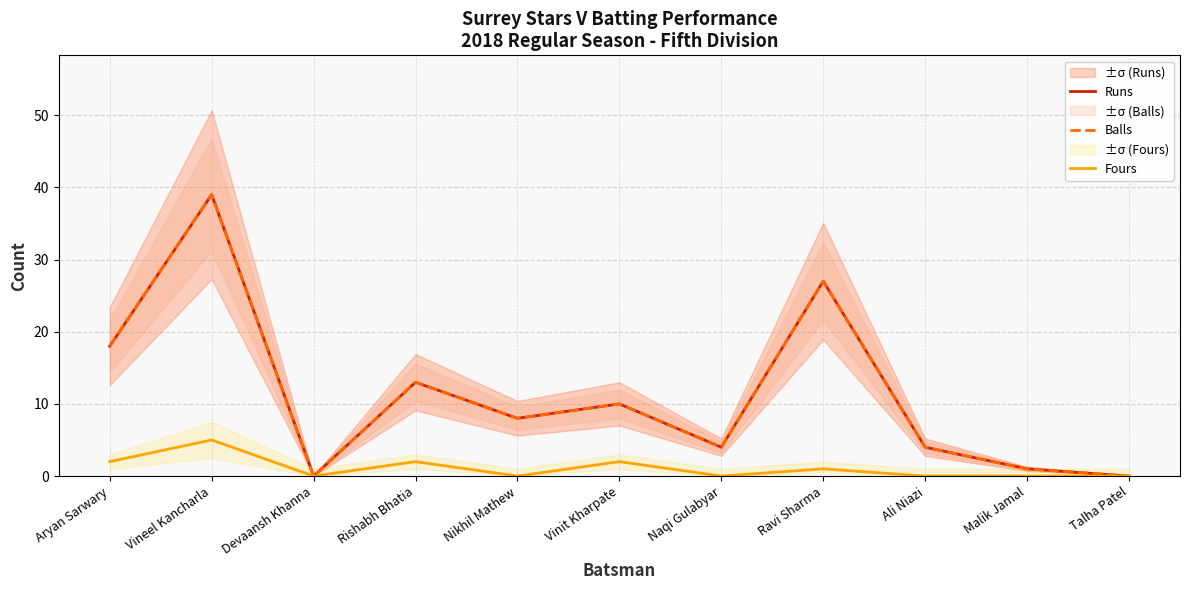

What are all the series names shown in the legend?

Runs, Balls, Fours